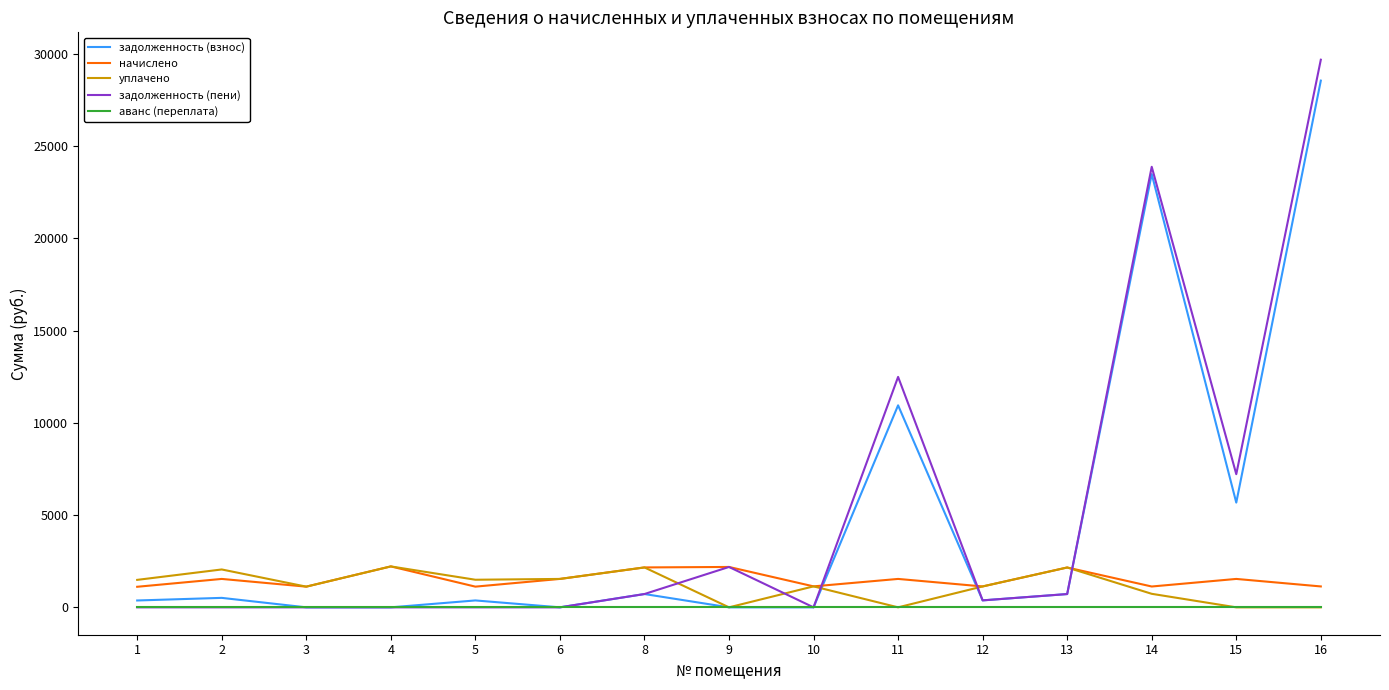

What is the sum of all задолженность (пени) values?

77261.4